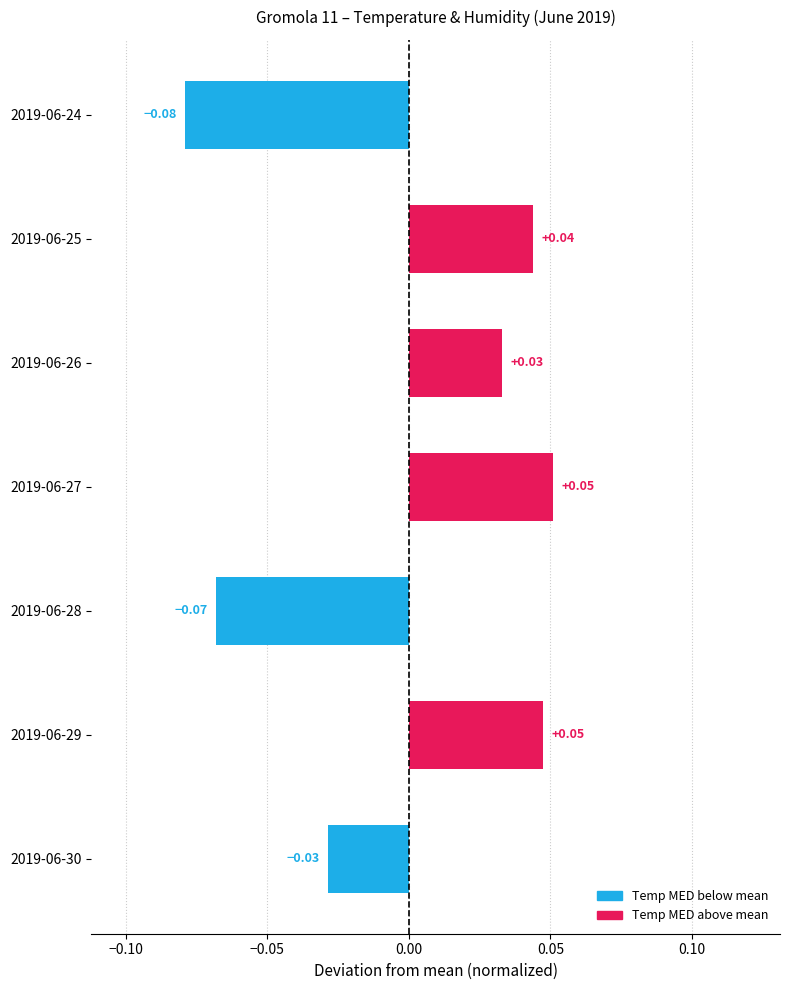

Between 2019-06-24 and 2019-06-30, which is larger?

2019-06-30